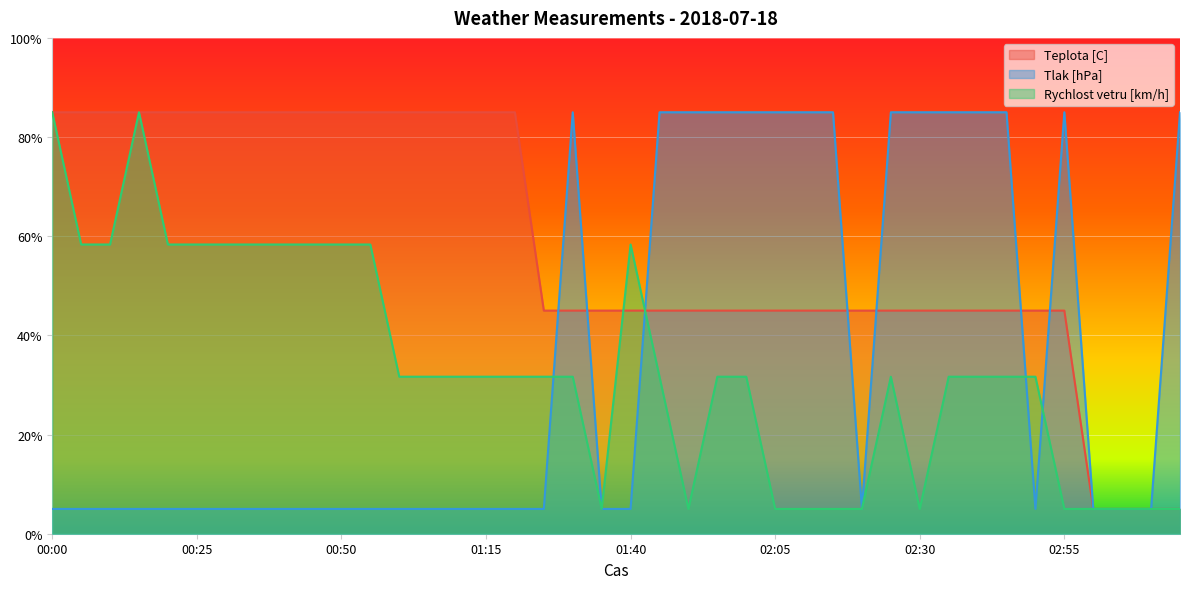

How many lines are shown in the chart?

3